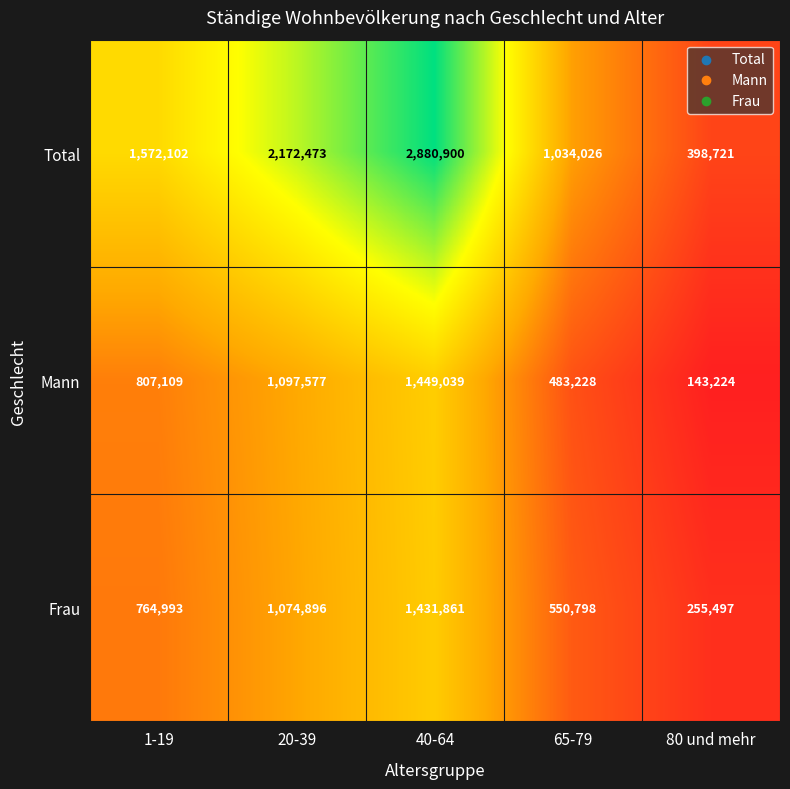

What is the maximum value shown in the chart?

2880900